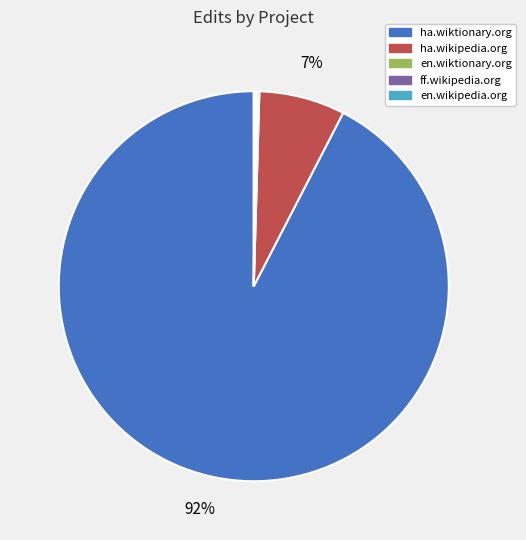

Is it true that ha.wikipedia.org is 7% of the pie?

True